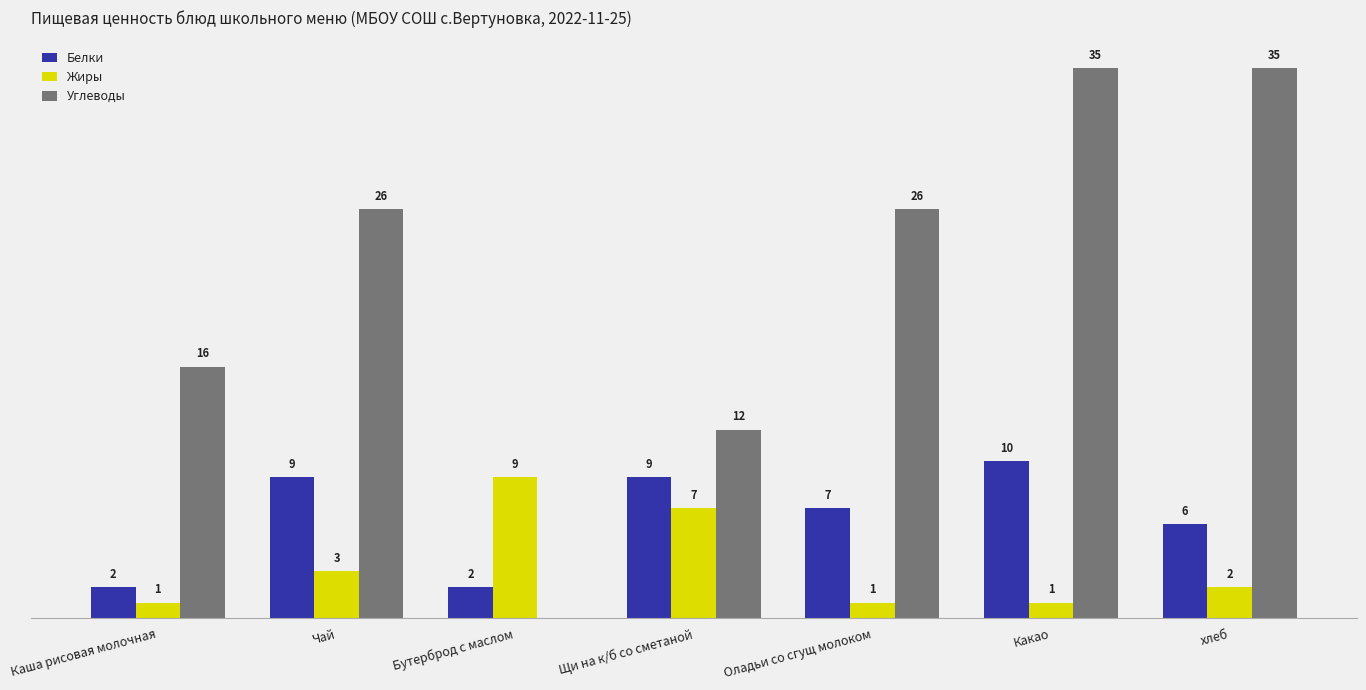

At which category is the sum across all series the highest?

Какао